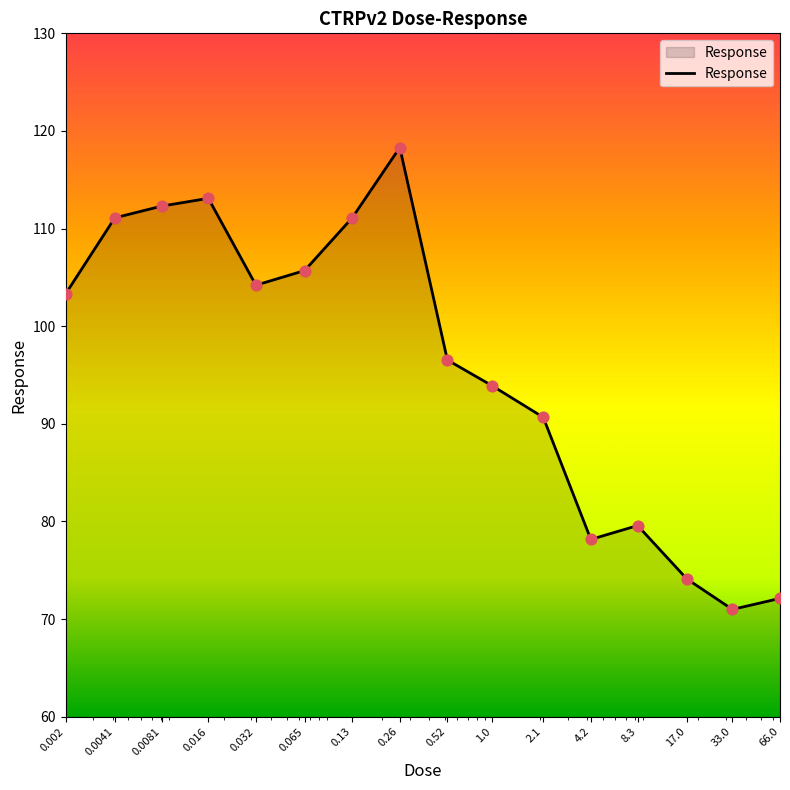

What is the difference between the maximum and minimum values?

47.3